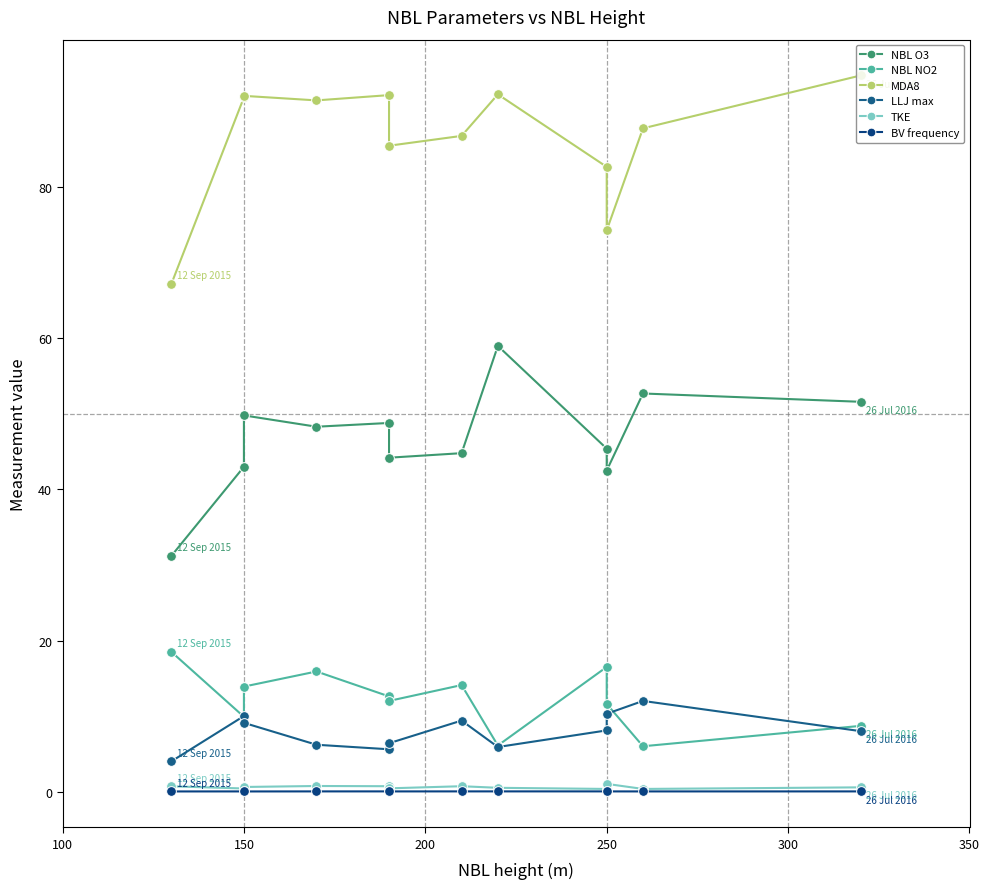

Is it true that MDA8 equals 116.6 at 100?

False